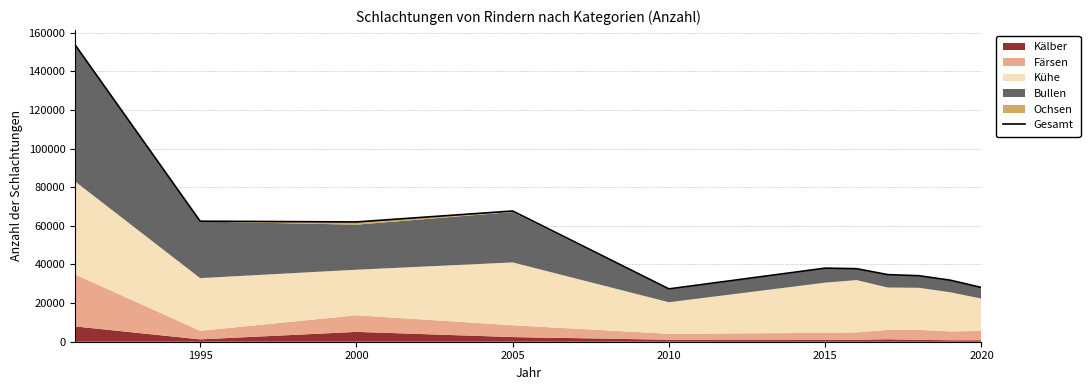

What is the difference between the values at 2015 and 2010?

10740